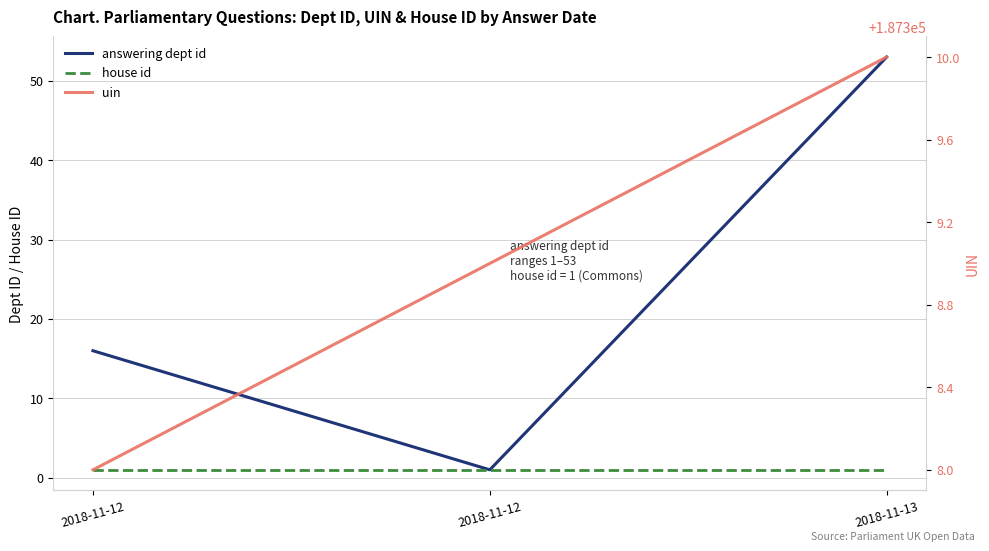

Is it true that uin equals 187309 at 2018-11-12?

True